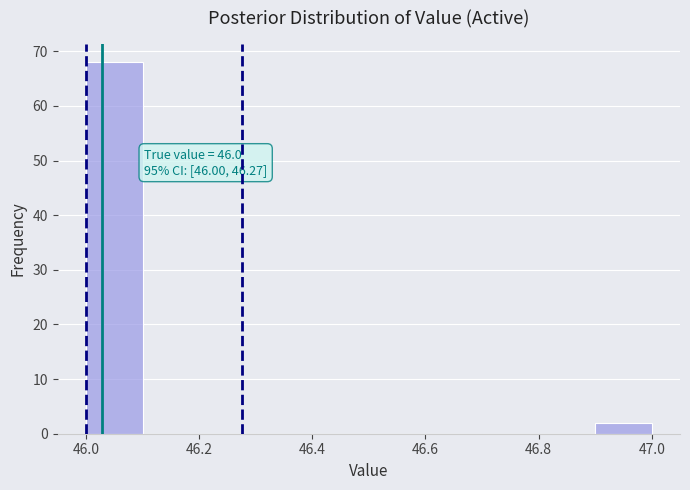

Which range on the x-axis has the tallest bar?

46.0 to 46.1